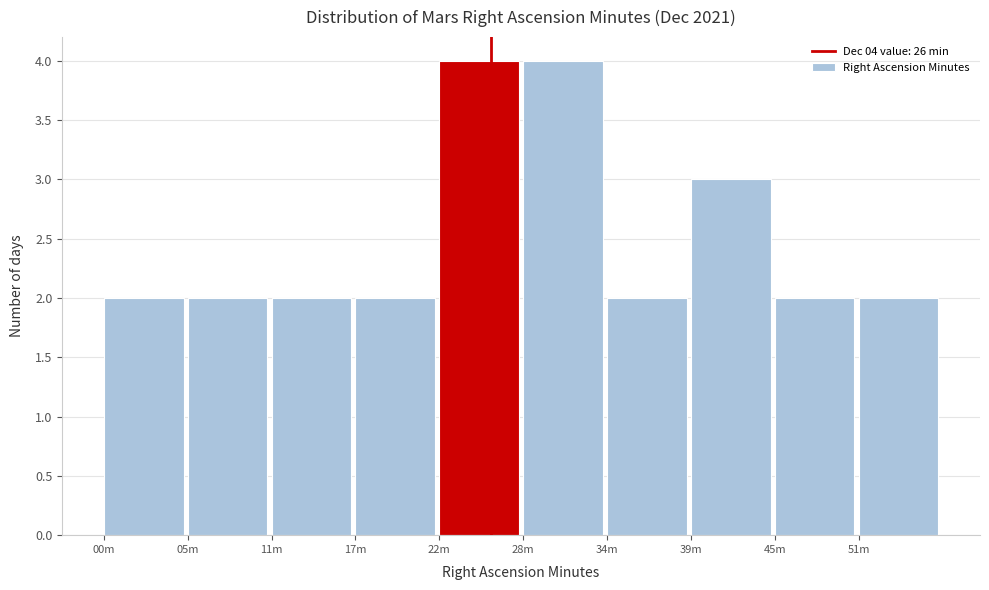

Reading left to right, transcribe all the data shown in this chart.

00m=2	05m=2	11m=2	17m=2	22m=4	28m=4	34m=2	39m=3	45m=2	51m=2